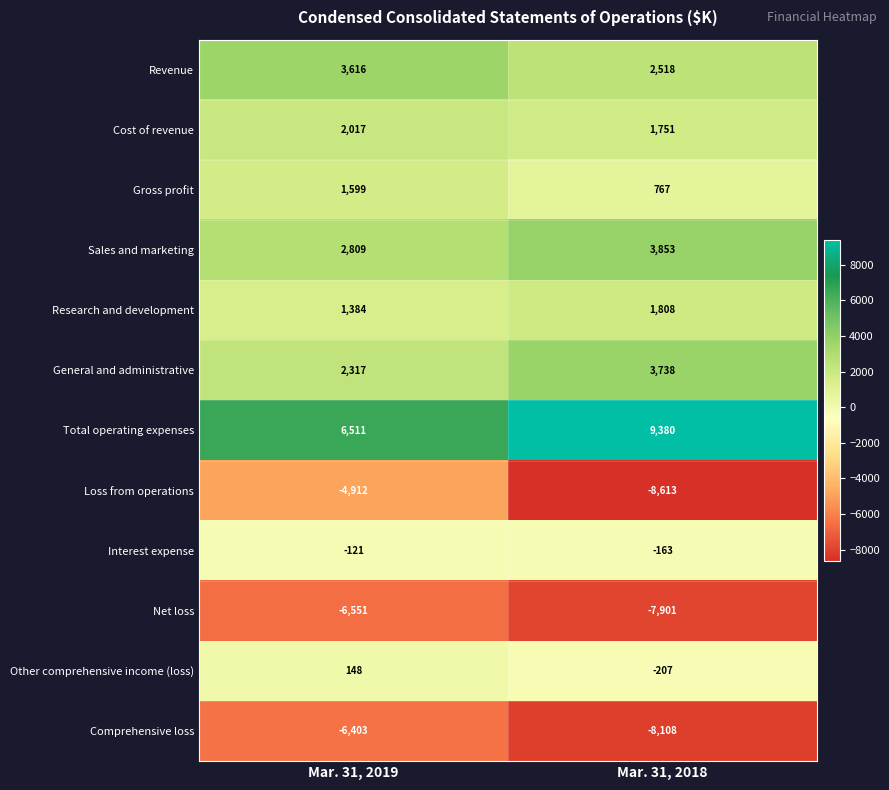

Reading right to left, list all the values displayed in this chart.

Revenue: Mar. 31, 2018=2518	Mar. 31, 2019=3616
Cost of revenue: Mar. 31, 2018=1751	Mar. 31, 2019=2017
Gross profit: Mar. 31, 2018=767	Mar. 31, 2019=1599
Sales and marketing: Mar. 31, 2018=3853	Mar. 31, 2019=2809
Research and development: Mar. 31, 2018=1808	Mar. 31, 2019=1384
General and administrative: Mar. 31, 2018=3738	Mar. 31, 2019=2317
Total operating expenses: Mar. 31, 2018=9380	Mar. 31, 2019=6511
Loss from operations: Mar. 31, 2018=-8613	Mar. 31, 2019=-4912
Interest expense: Mar. 31, 2018=-163	Mar. 31, 2019=-121
Net loss: Mar. 31, 2018=-7901	Mar. 31, 2019=-6551
Other comprehensive income (loss): Mar. 31, 2018=-207	Mar. 31, 2019=148
Comprehensive loss: Mar. 31, 2018=-8108	Mar. 31, 2019=-6403